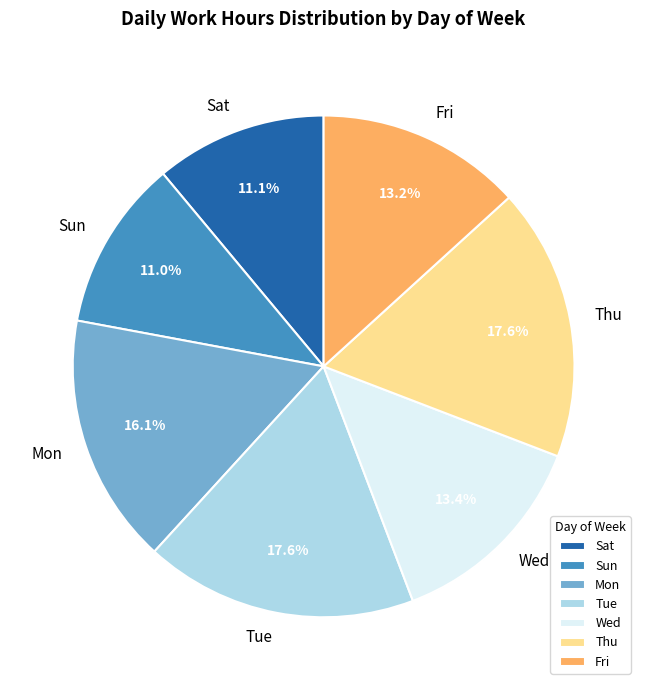

How many segments does this pie chart have?

7